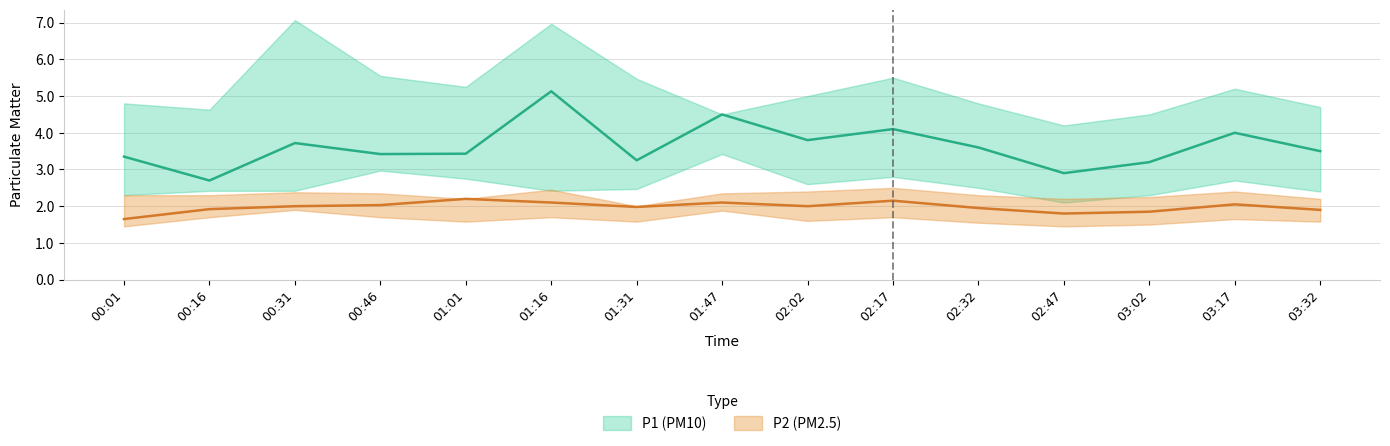

Rank the series by their maximum value, from highest to lowest.

P1_upper, P1, P1_lower, P2_upper, P2, P2_lower